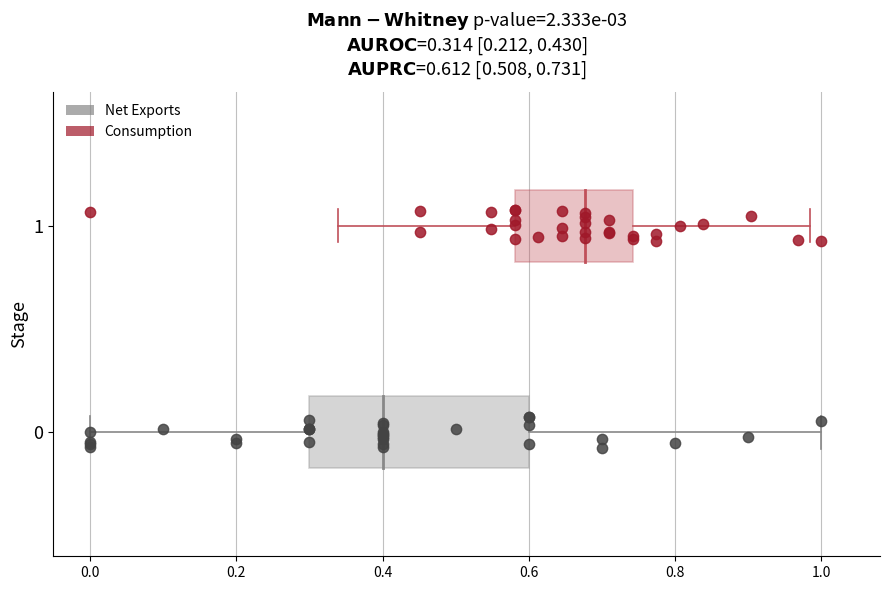

What are all the series names shown in the legend?

Net Exports, Consumption